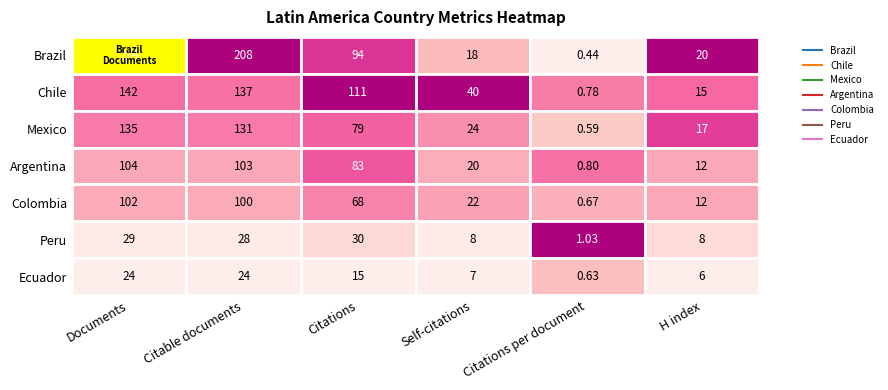

At how many categories does at least one series exceed 201?

2